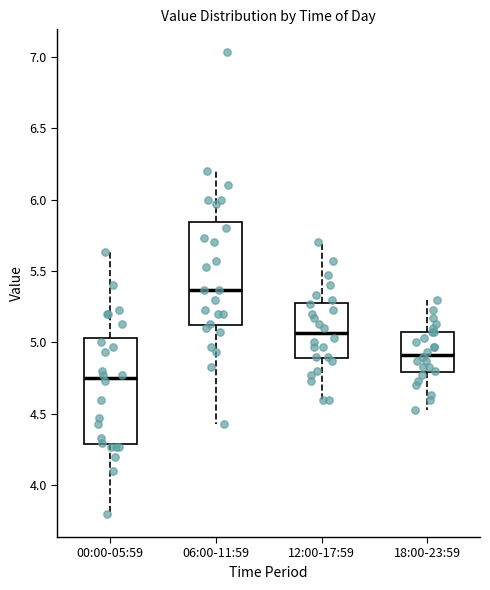

Reading left to right, read every box against the y-axis: the position of its median line, the range the box covers, and the ends of its whiskers. The values are not printed on the chart, so give them approximately, as read against the axis.

00:00-05:59: median 4.75, box 4.30 to 5.05, whiskers 3.80 to 5.65
06:00-11:59: median 5.35, box 5.10 to 5.85, whiskers 4.45 to 6.20
12:00-17:59: median 5.05, box 4.90 to 5.30, whiskers 4.60 to 5.70
18:00-23:59: median 4.90, box 4.80 to 5.05, whiskers 4.55 to 5.30